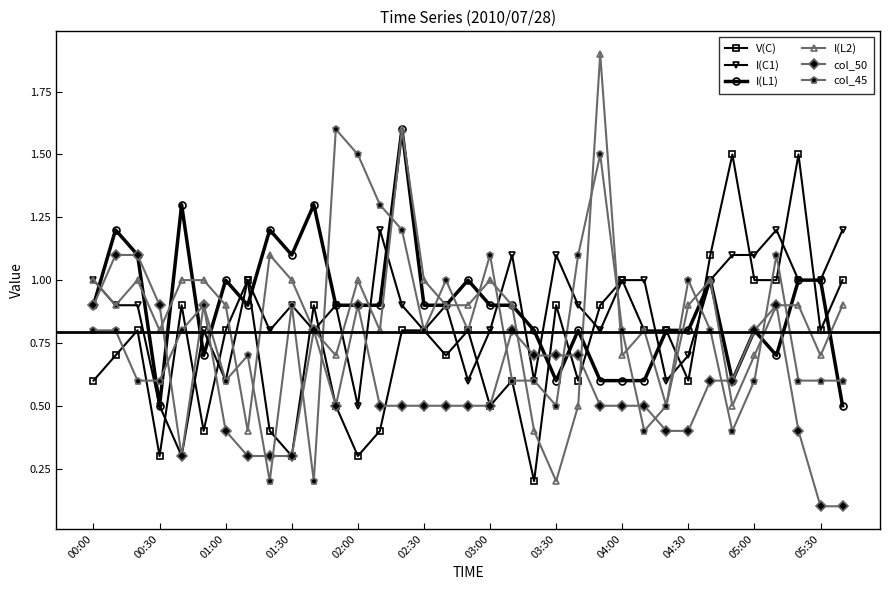

What is the value of the col_45 point at the 31st from the left?

0.6